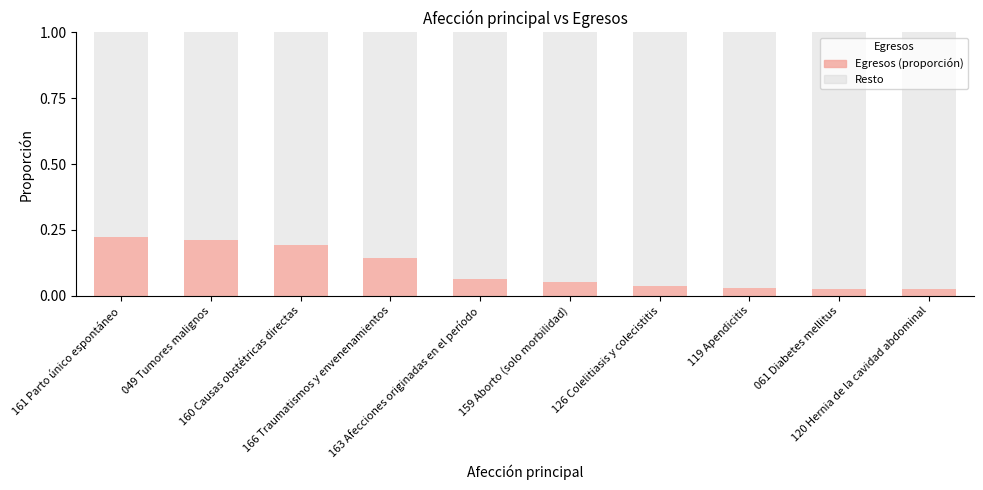

Which series has the largest total across all categories?

Resto